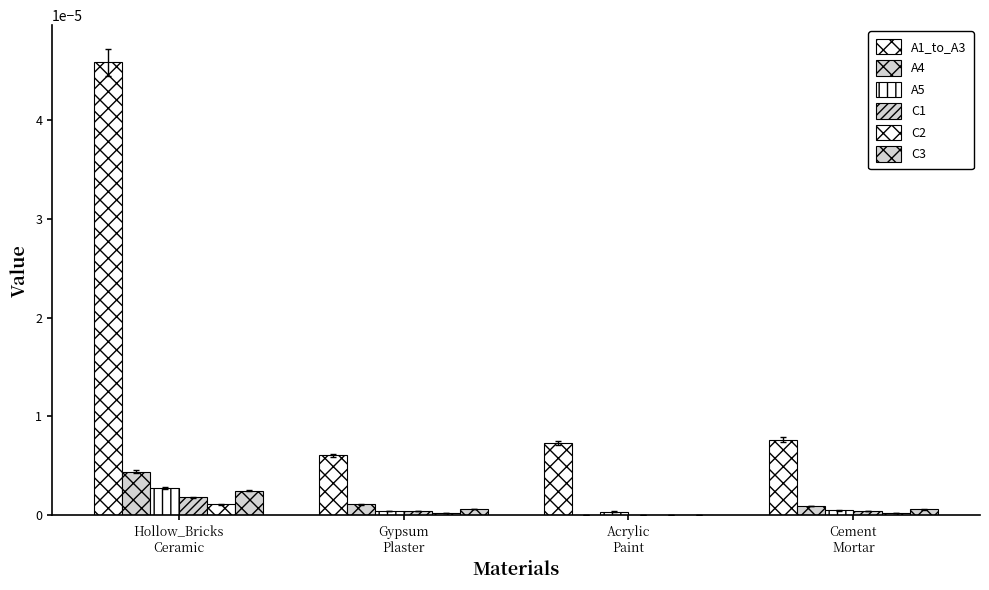

Reading left to right, extract all data points from this chart.

A1_to_A3: Hollow_Bricks
Ceramic=0.0	Gypsum
Plaster=0.0	Acrylic
Paint=0.0	Cement
Mortar=0.0
A4: Hollow_Bricks
Ceramic=0.0	Gypsum
Plaster=0.0	Acrylic
Paint=0.0	Cement
Mortar=0.0
A5: Hollow_Bricks
Ceramic=0.0	Gypsum
Plaster=0.0	Acrylic
Paint=0.0	Cement
Mortar=0.0
C1: Hollow_Bricks
Ceramic=0.0	Gypsum
Plaster=0.0	Acrylic
Paint=0.0	Cement
Mortar=0.0
C2: Hollow_Bricks
Ceramic=0.0	Gypsum
Plaster=0.0	Acrylic
Paint=0.0	Cement
Mortar=0.0
C3: Hollow_Bricks
Ceramic=0.0	Gypsum
Plaster=0.0	Acrylic
Paint=0.0	Cement
Mortar=0.0